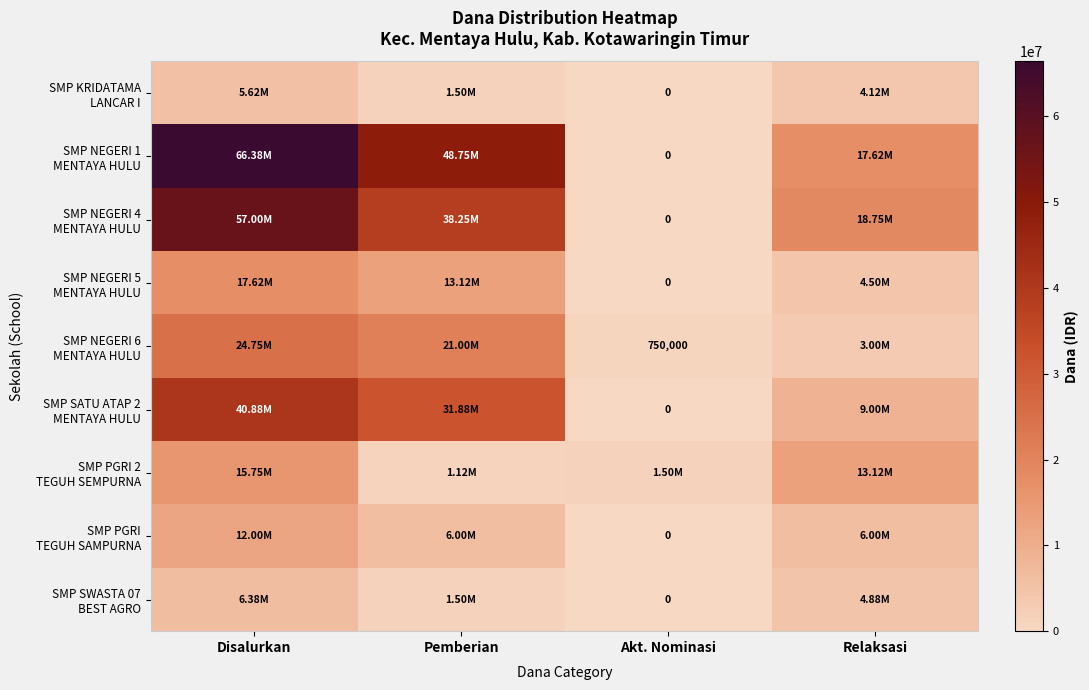

The value of SMP NEGERI 6 MENTAYA HULU at Relaksasi is 4092557. True or false?

False